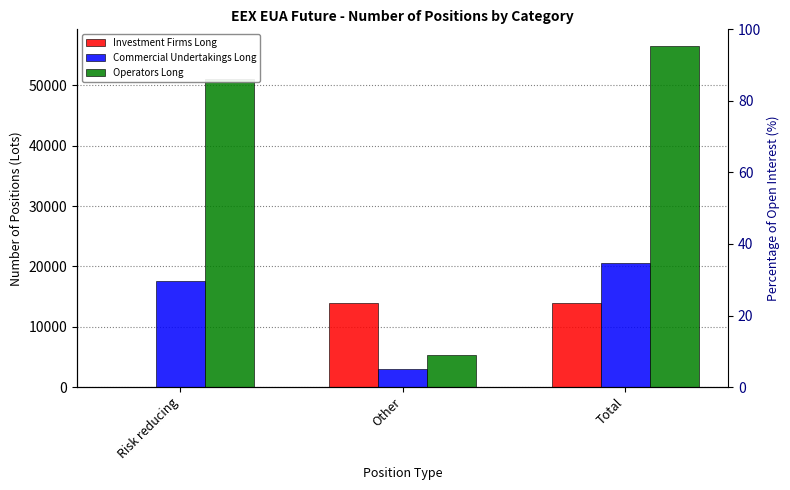

The Commercial Undertakings Long series shows 6203 at Total. True or false?

False